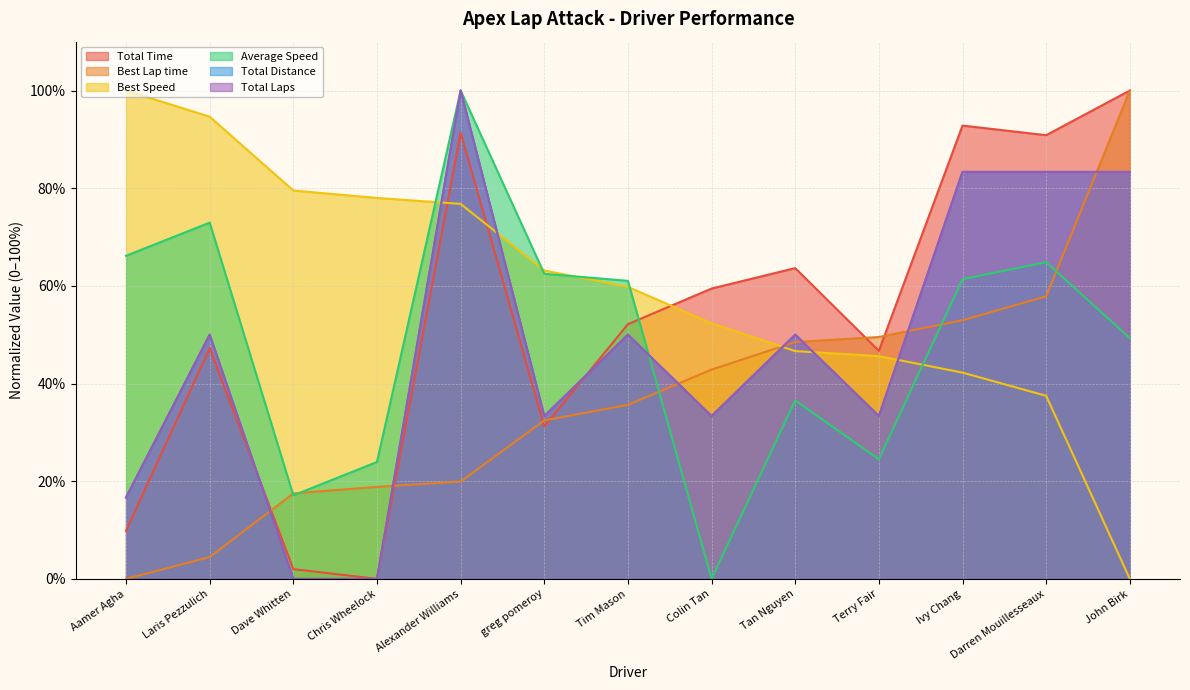

What is the sum of all Total Distance values?

616.7